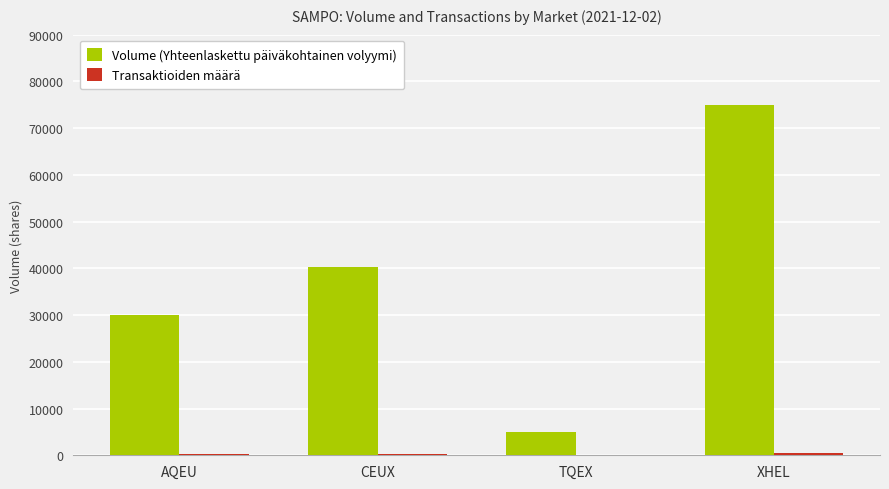

The Volume (Yhteenlaskettu päiväkohtainen volyymi) series shows 44034 at AQEU. True or false?

False